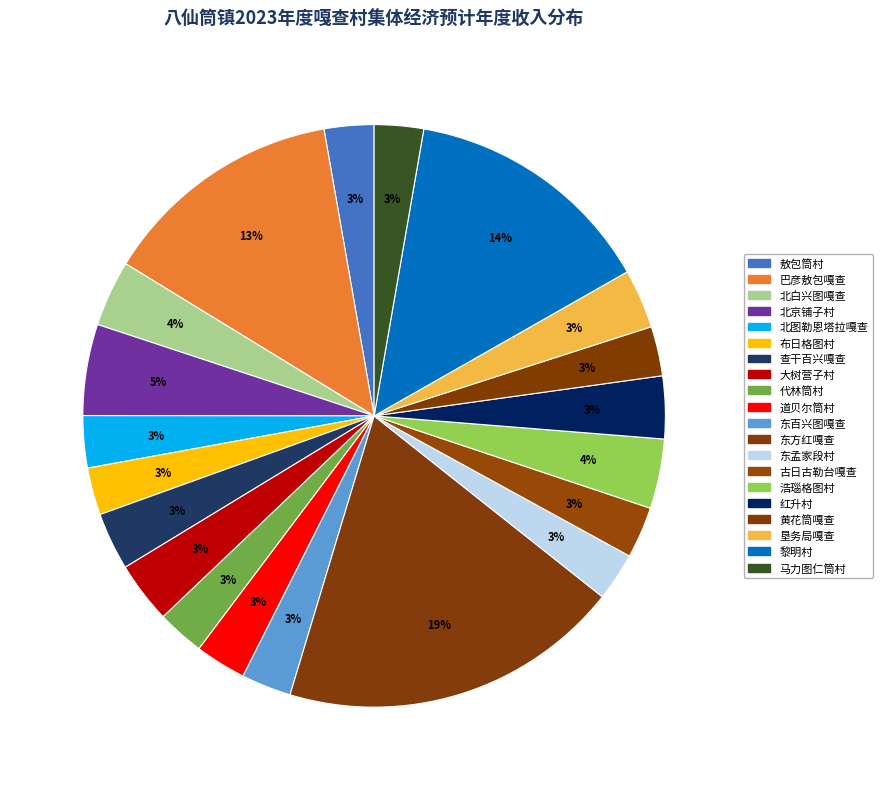

How many segments does this pie chart have?

20